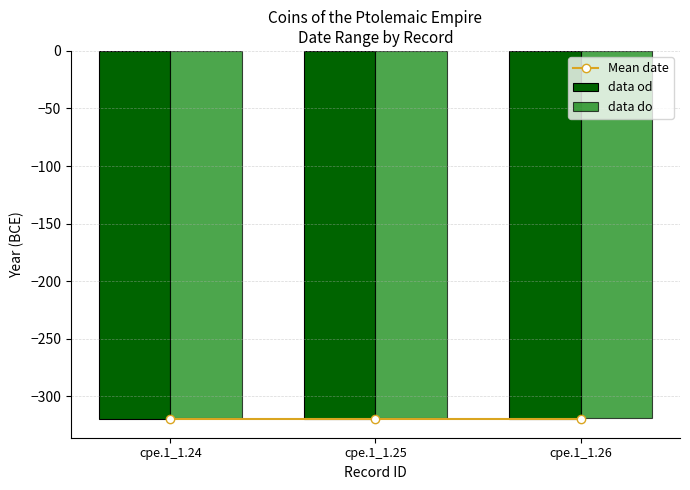

Count the number of data series in this chart.

3